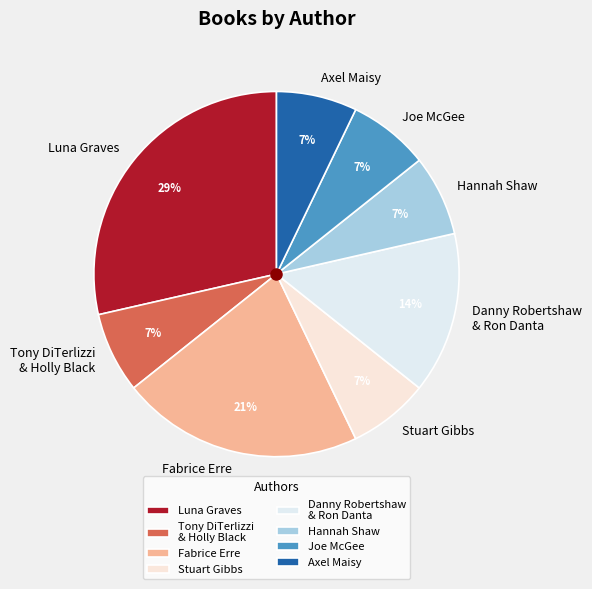

To the nearest percent, what portion does Stuart Gibbs represent?

7%